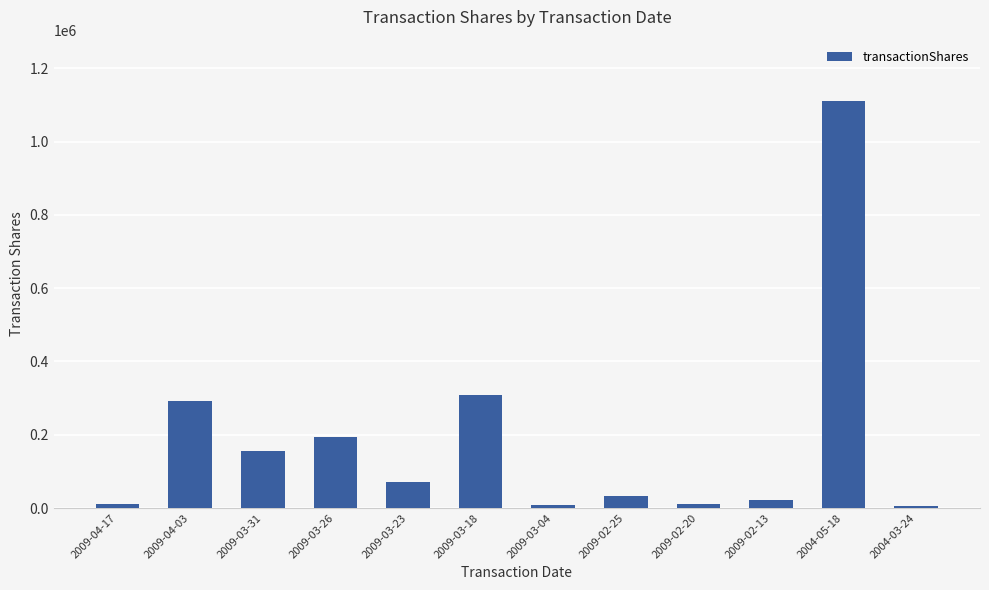

What is the change in value from 2009-04-03 to 2004-05-18?

+820345